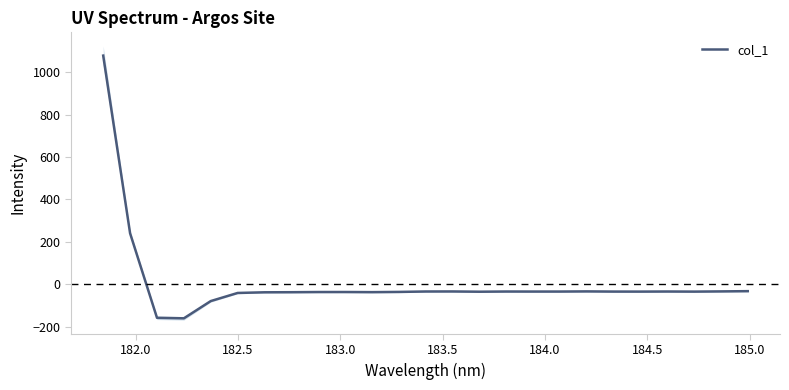

What is the minimum value for col_1?

-161.3